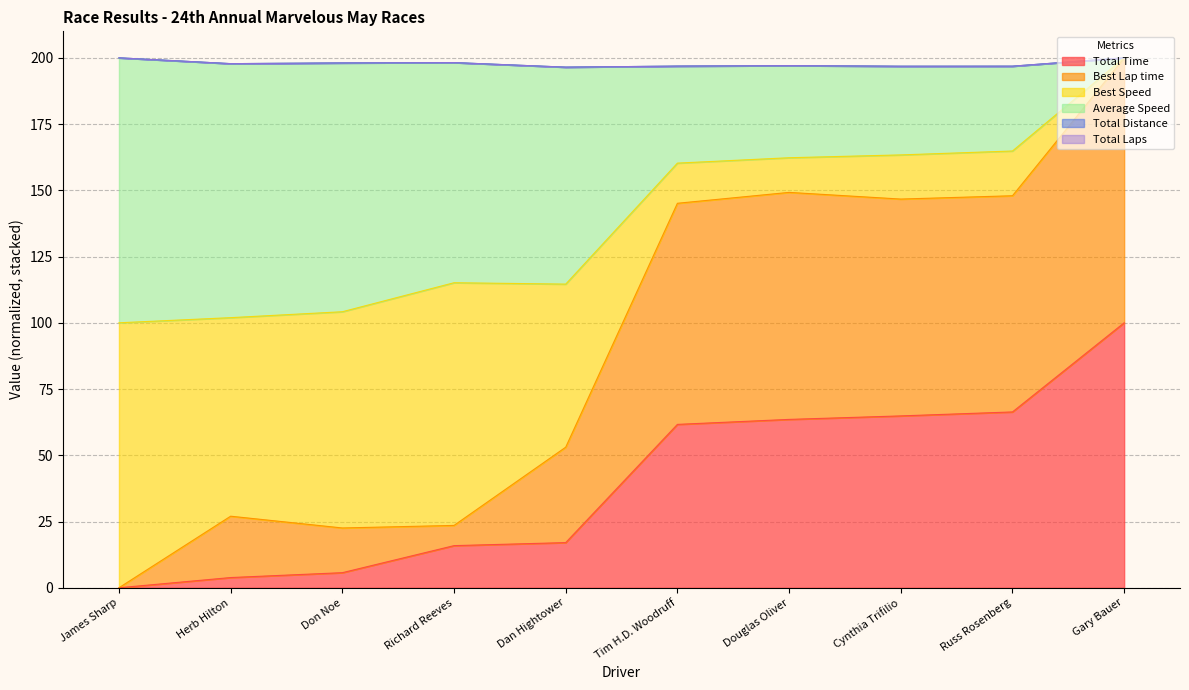

Does the chart display data point markers on the line(s)?

No